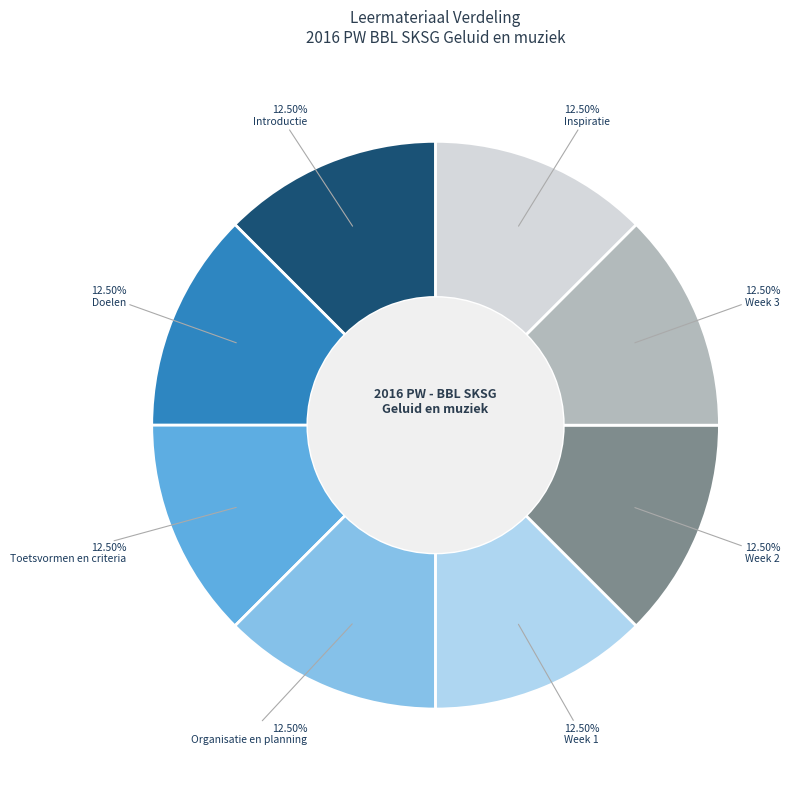

How many slices are in this pie chart?

8